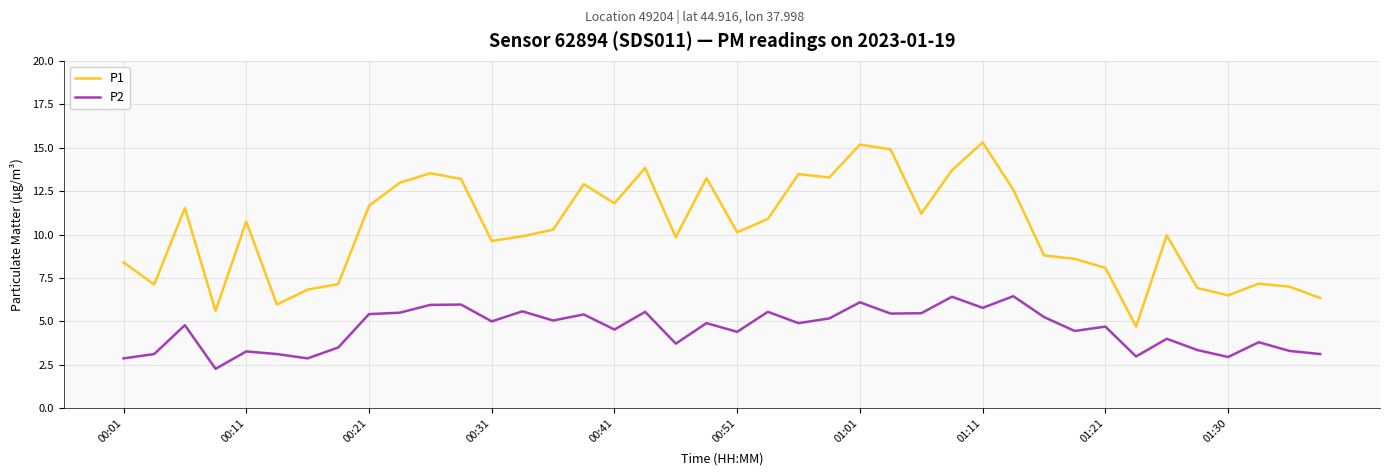

What is the maximum value shown in the chart?

15.3